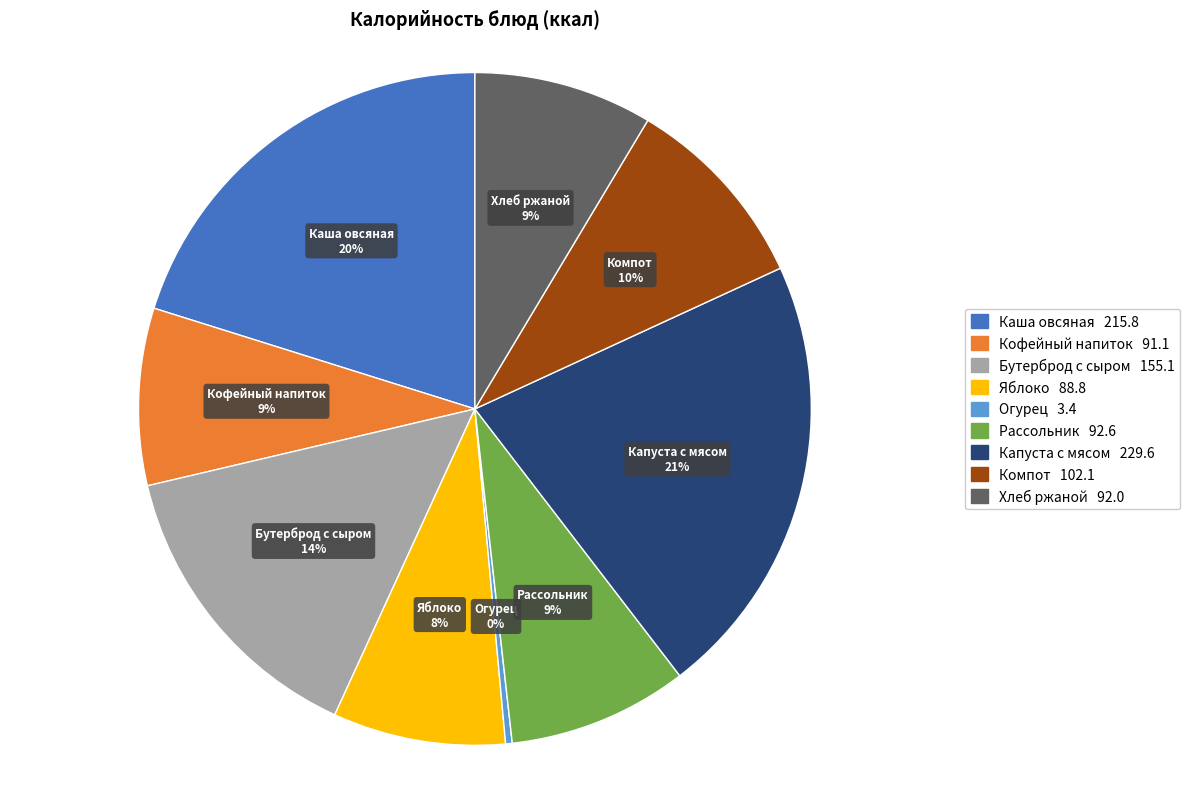

What percentage is the Каша овсяная slice, to the nearest percent?

20%